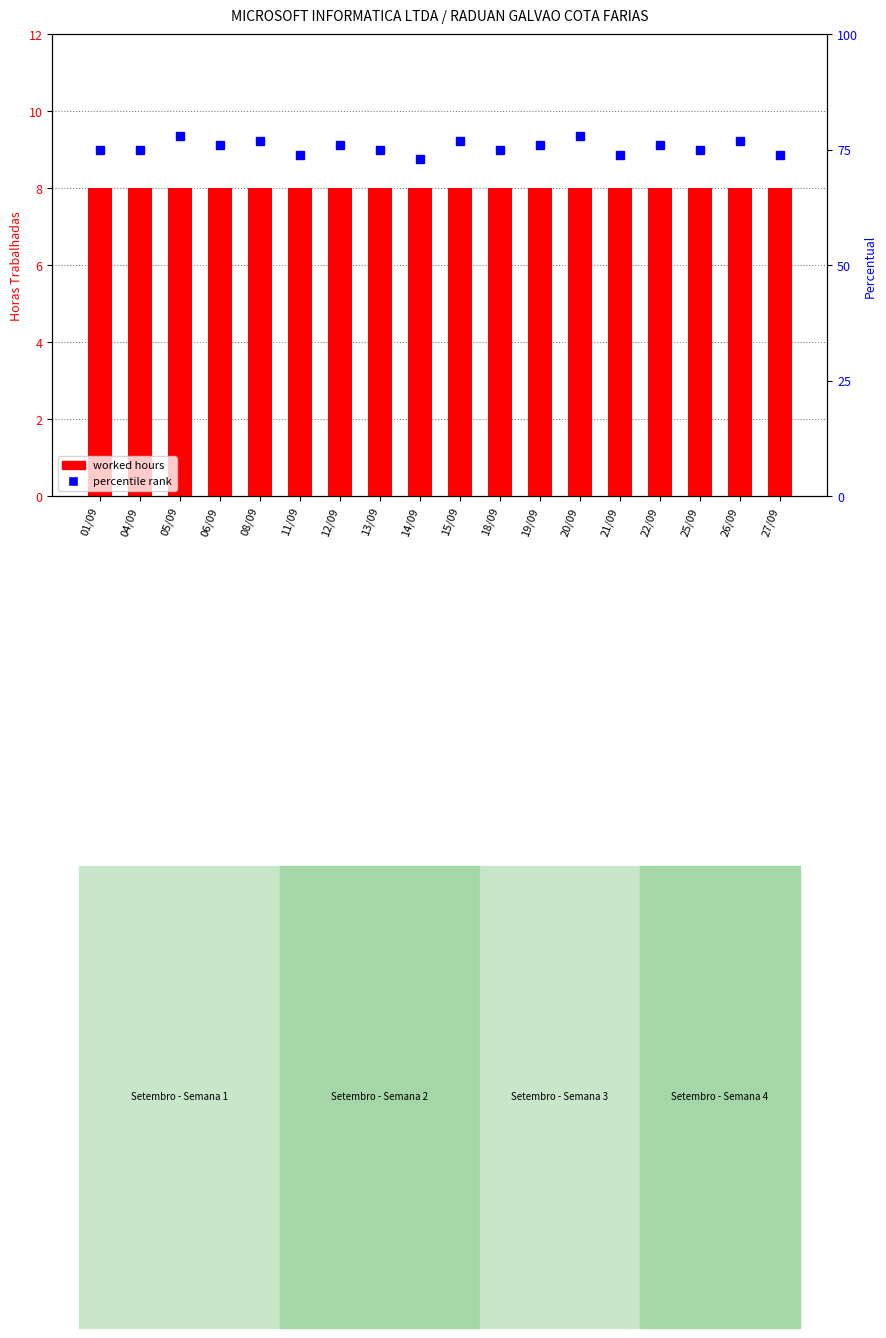

What is the spread (max minus min) of values at 05/09?

70